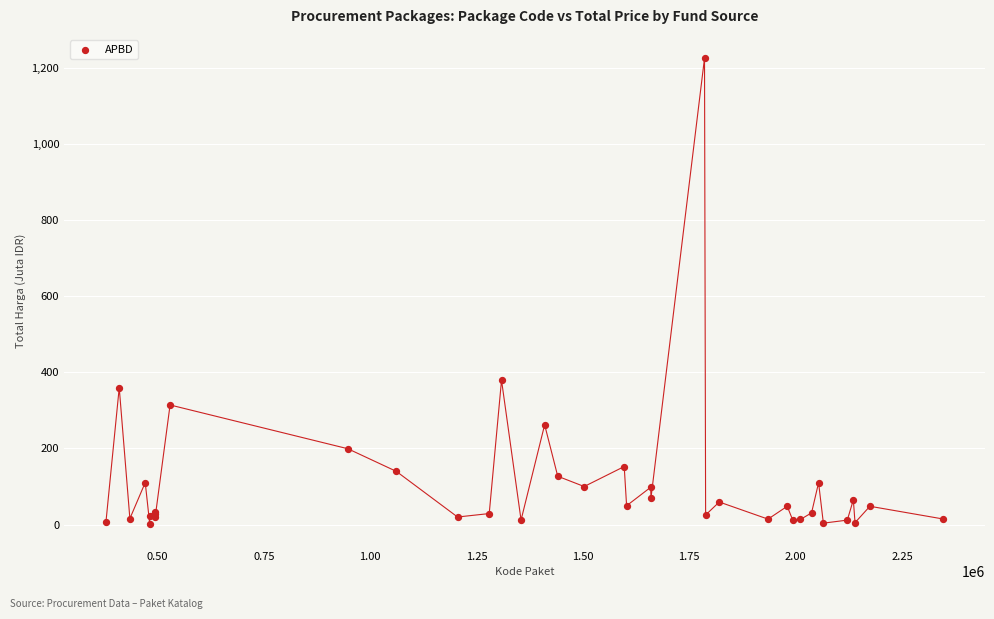

What Y value in the scatter plot is closest to 613?

379.1